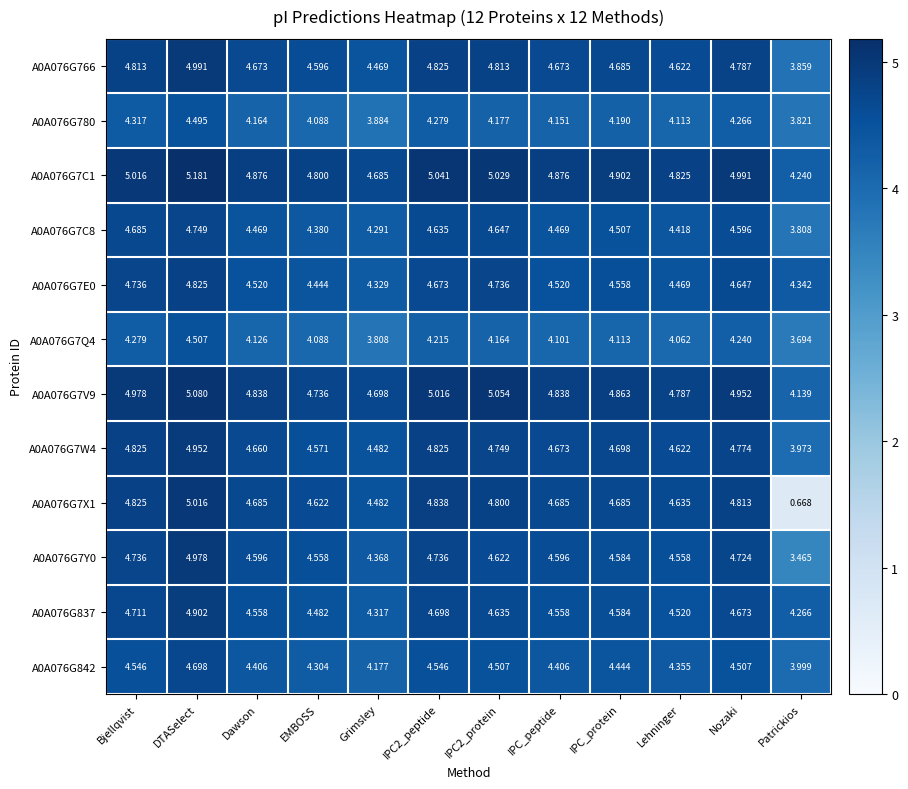

At which label is A0A076G7X1 closest to 2?

Patrickios